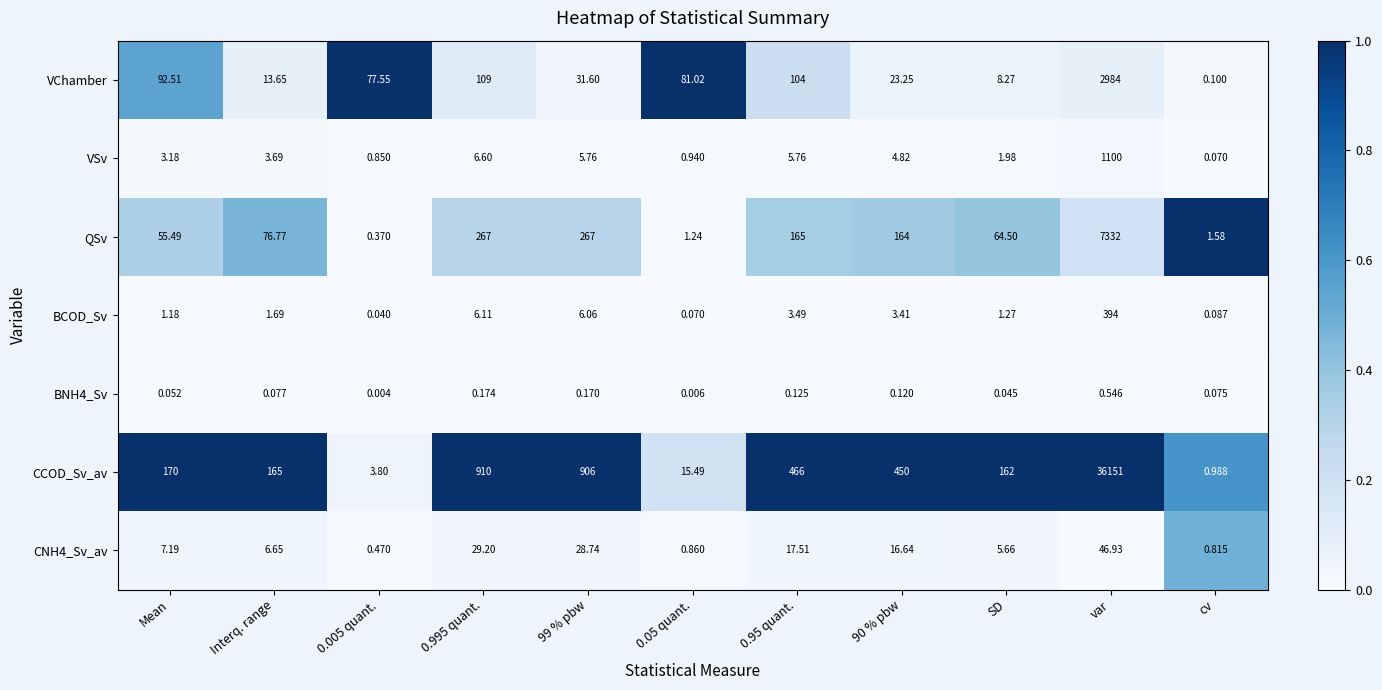

Which series has the widest spread of values?

CCOD_Sv_av